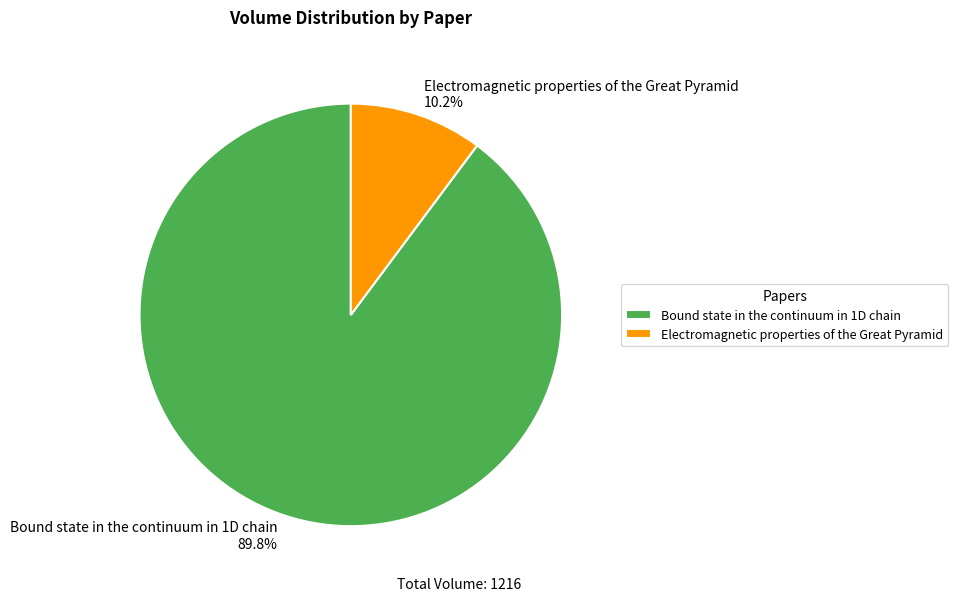

What is the largest slice in the pie chart?

Bound state in the continuum in 1D chain